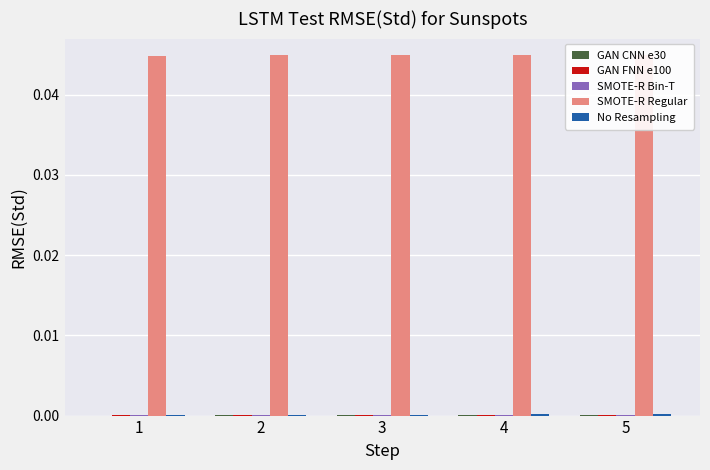

Is the value of SMOTE-R Bin-T at 3 greater than the value of No Resampling at 3?

No